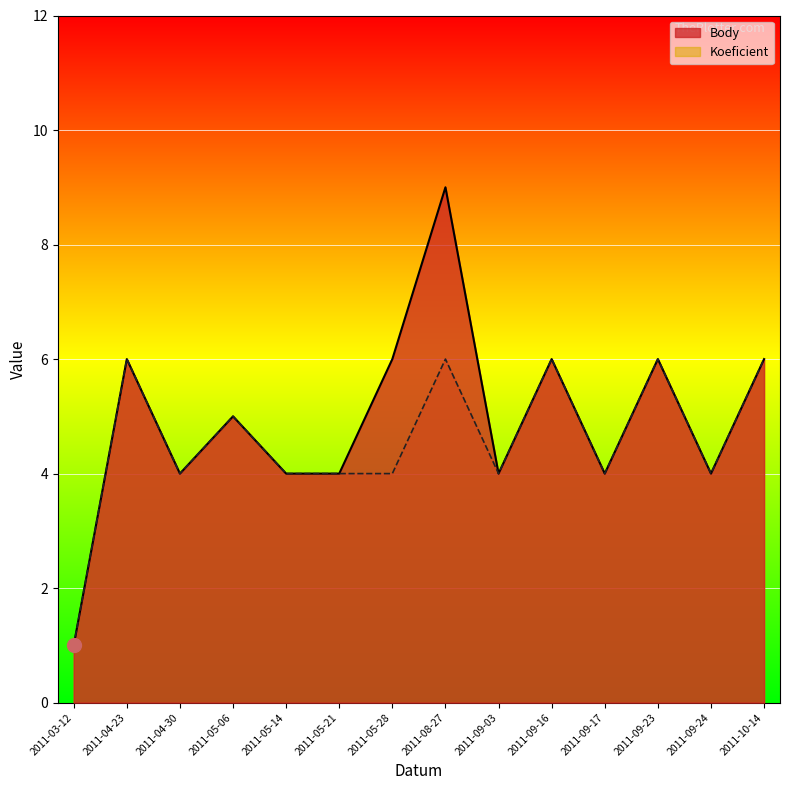

List the labels in order of Koeficient value, smallest first.

2011-03-12, 2011-04-30, 2011-05-14, 2011-05-21, 2011-05-28, 2011-09-03, 2011-09-17, 2011-09-24, 2011-05-06, 2011-04-23, 2011-08-27, 2011-09-16, 2011-09-23, 2011-10-14